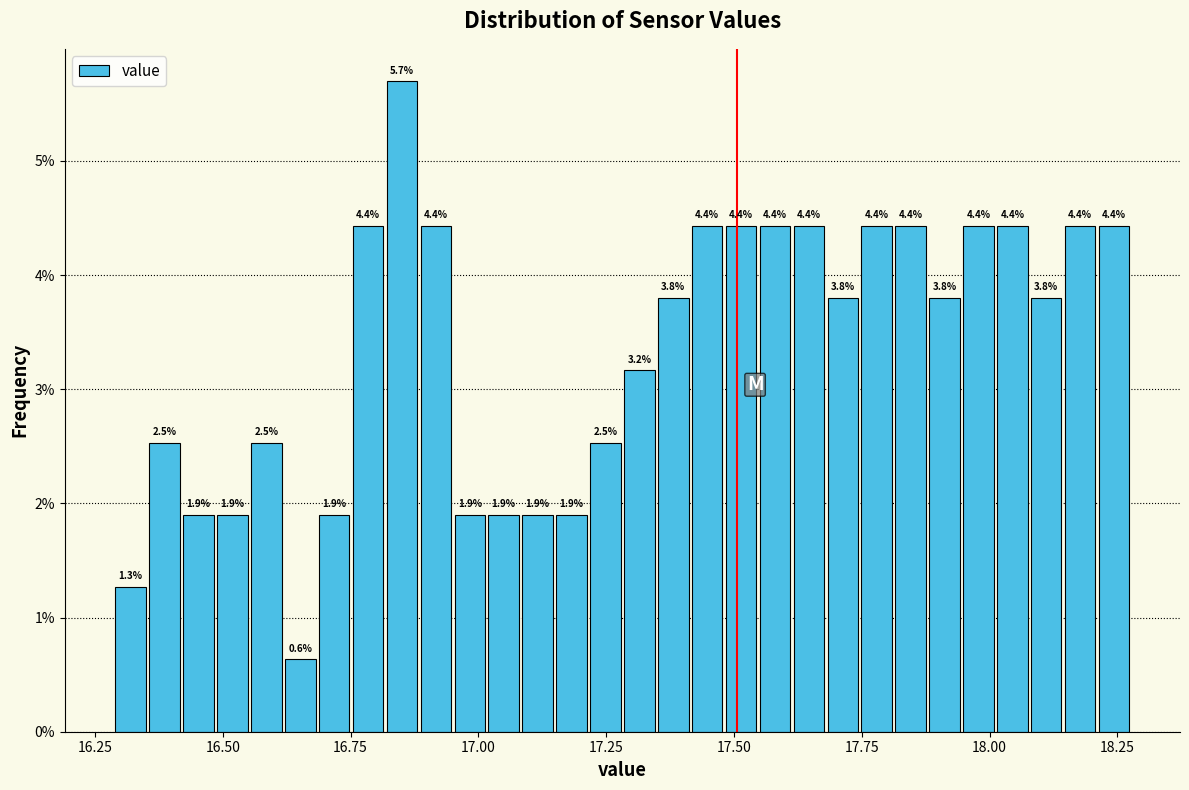

Around what value on the x-axis is the tallest bar? Give the approximate position of its centre, as read against the axis.

16.85